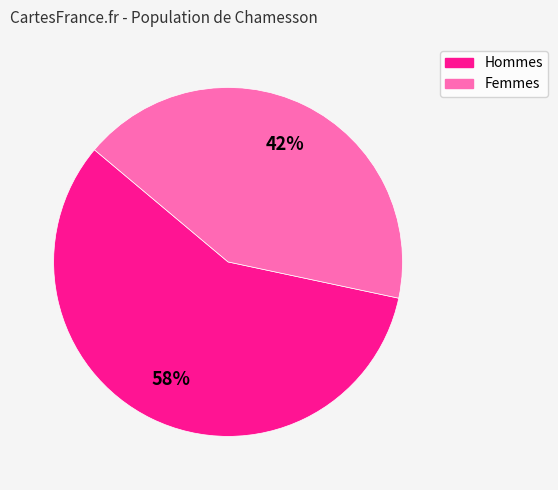

Approximately how many times larger is the value at Hommes compared to Femmes?

1.4